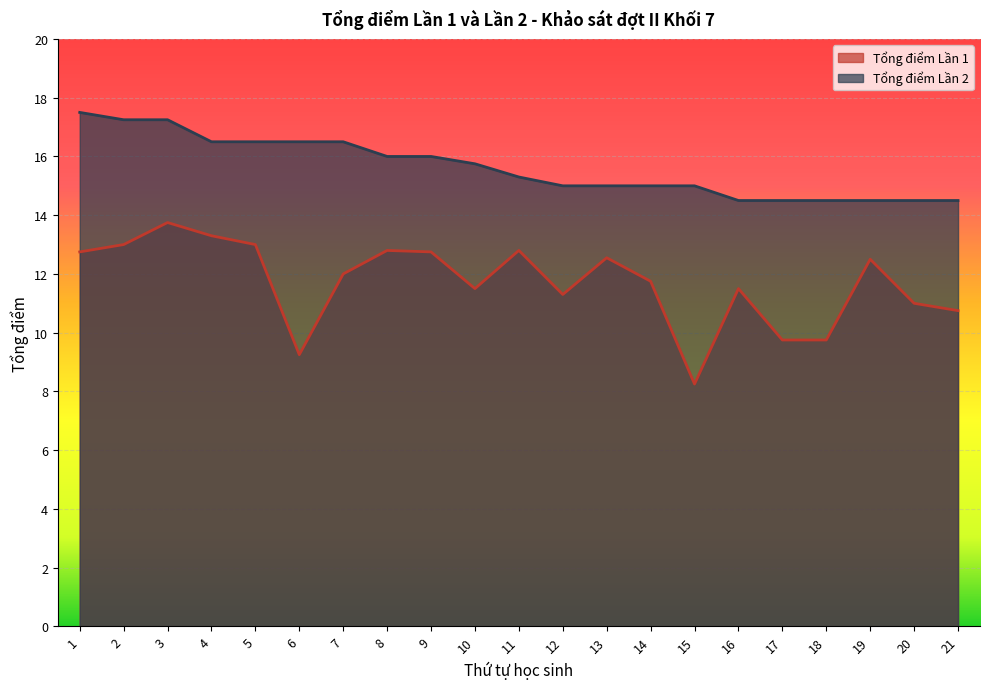

Which category has the highest value across all series?

1